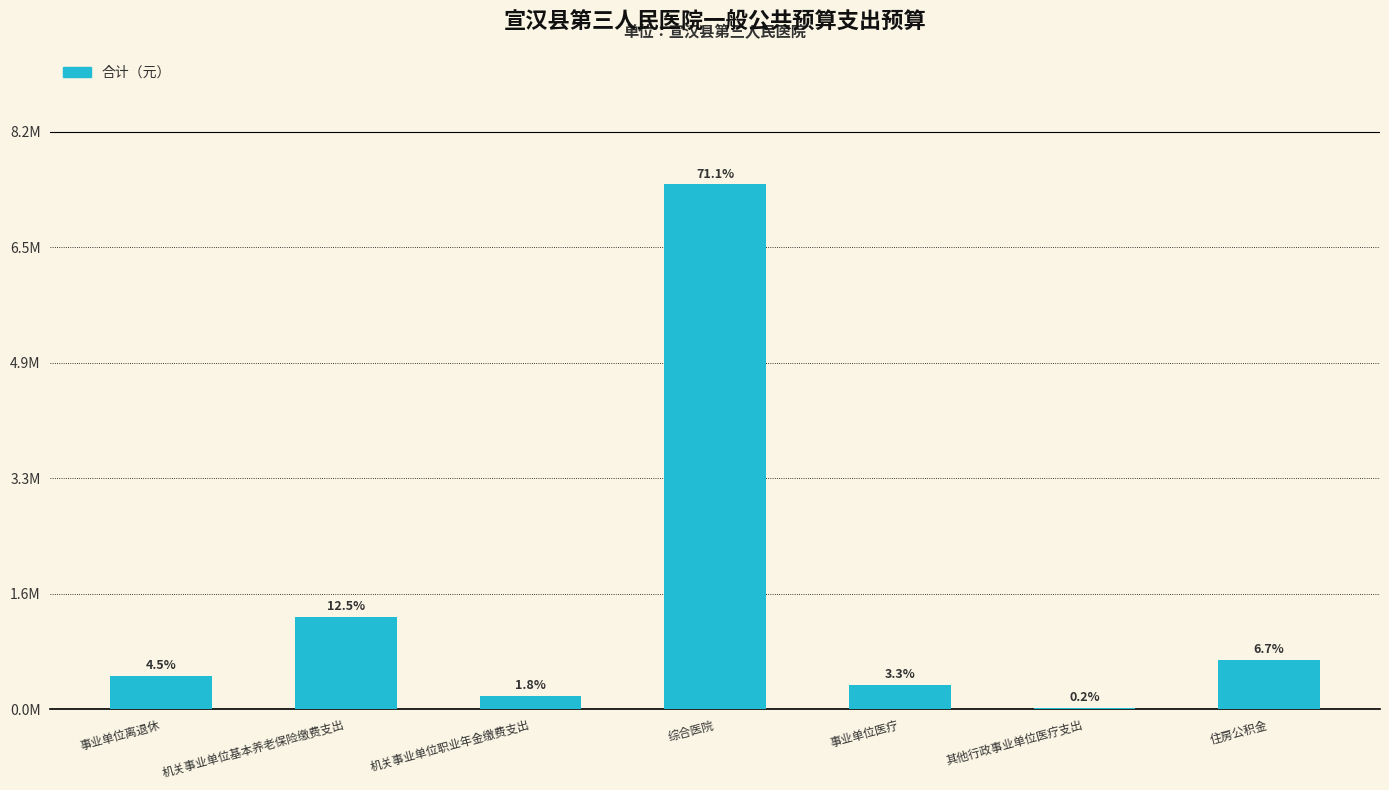

What is the difference between the second highest and second lowest values?

1115863.2